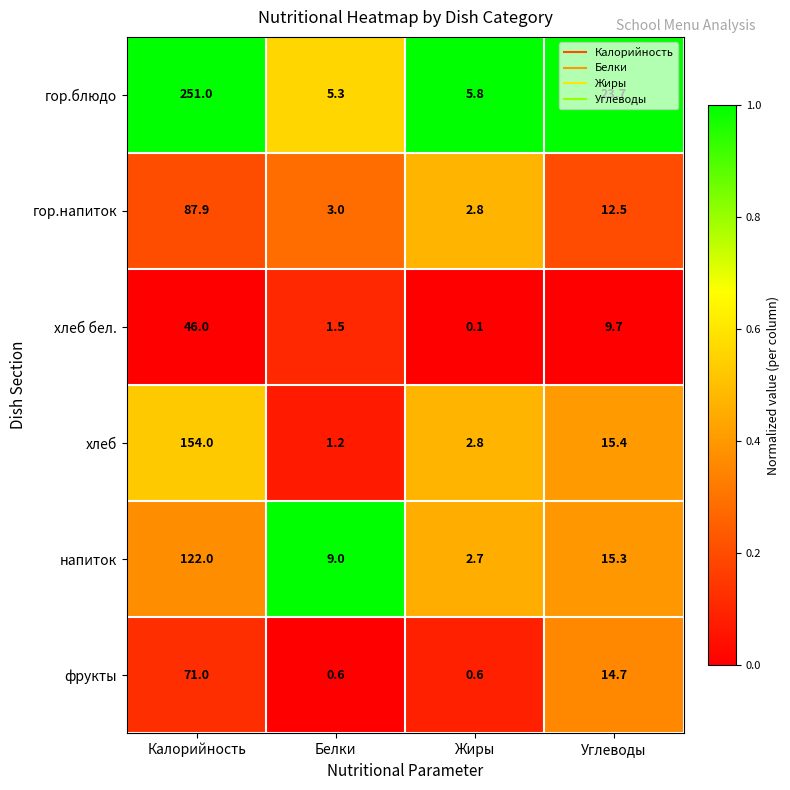

What is the difference between the second highest and minimum values in the хлеб series?

14.2